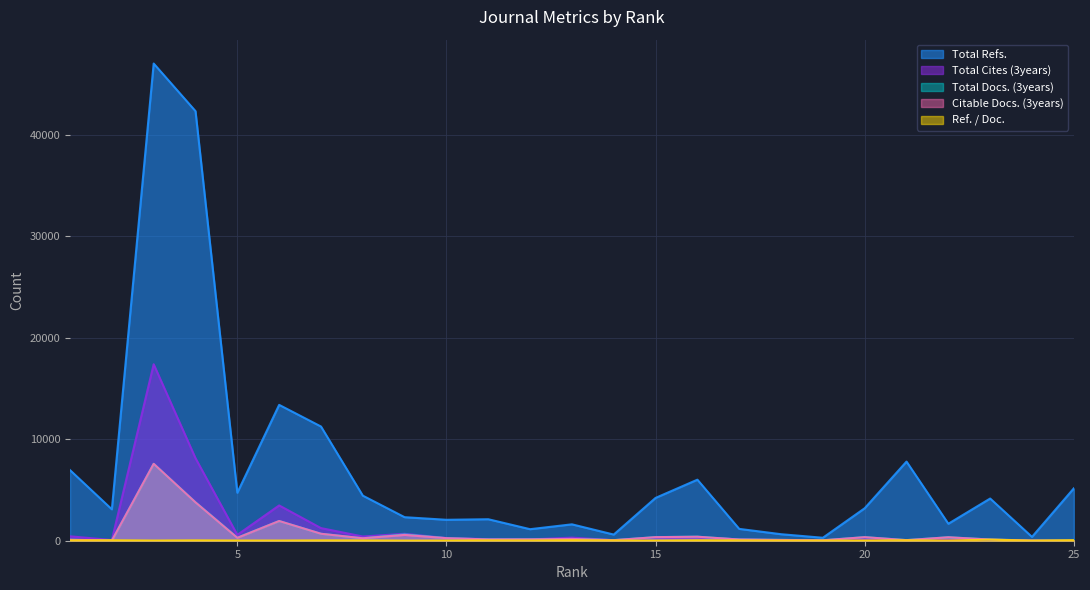

What is the difference between the highest and lowest values at 7?

11228